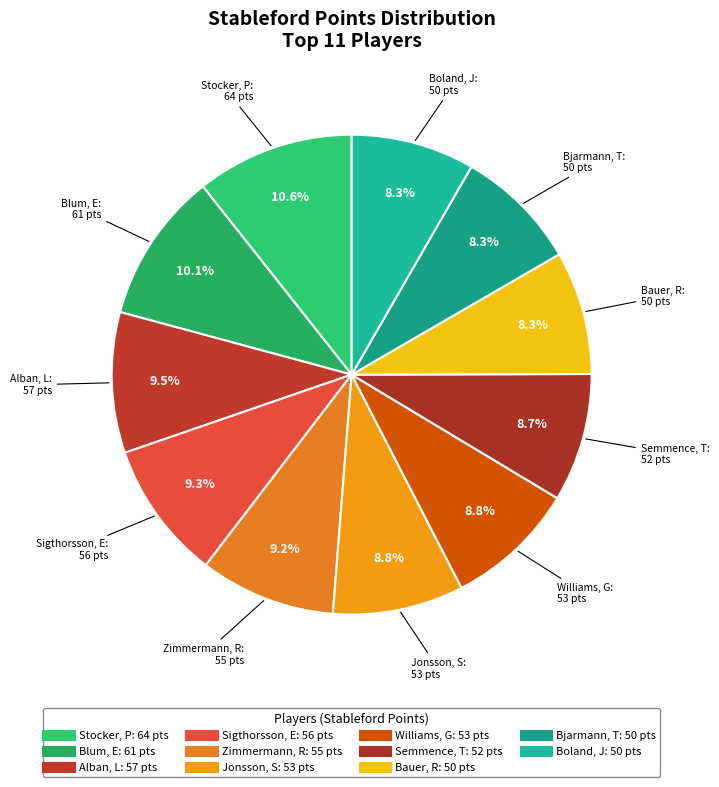

Which slice is the largest?

Stocker, P